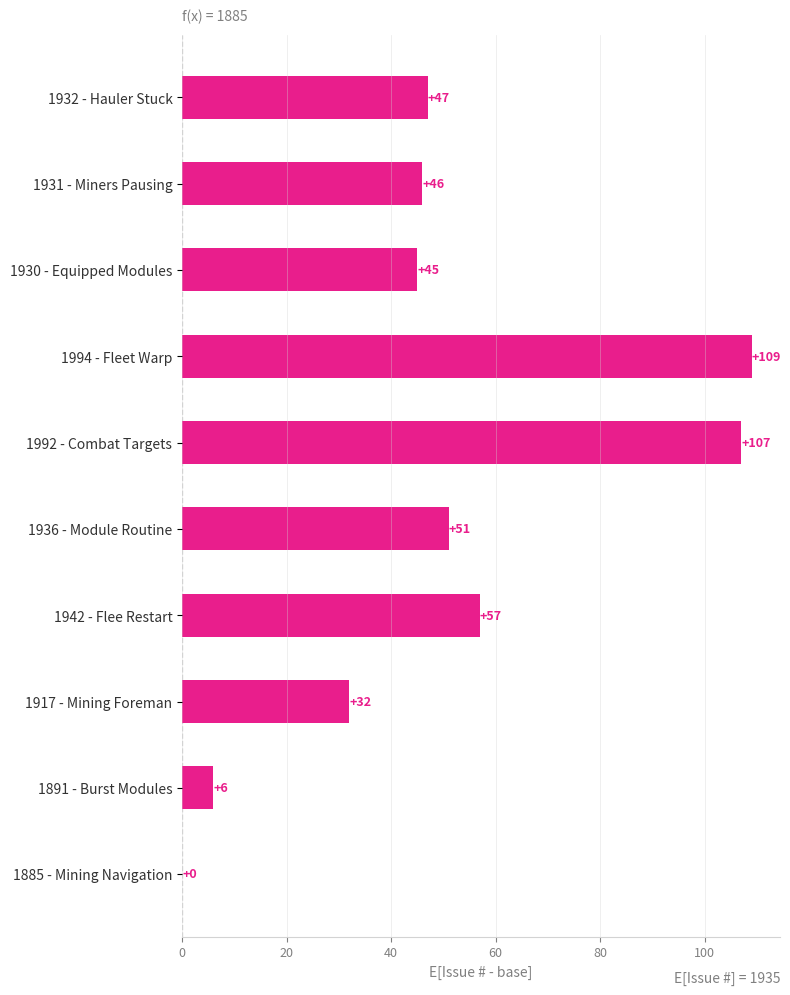

Is it true that the value at 1932 - Hauler Stuck is 47?

True